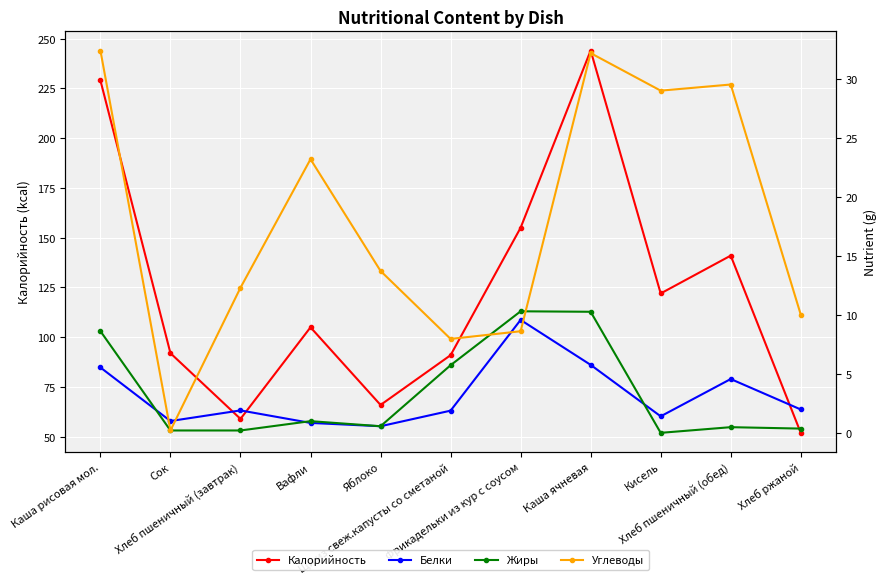

Between Сок and Хлеб пшеничный (завтрак), which series saw the biggest shift?

Калорийность